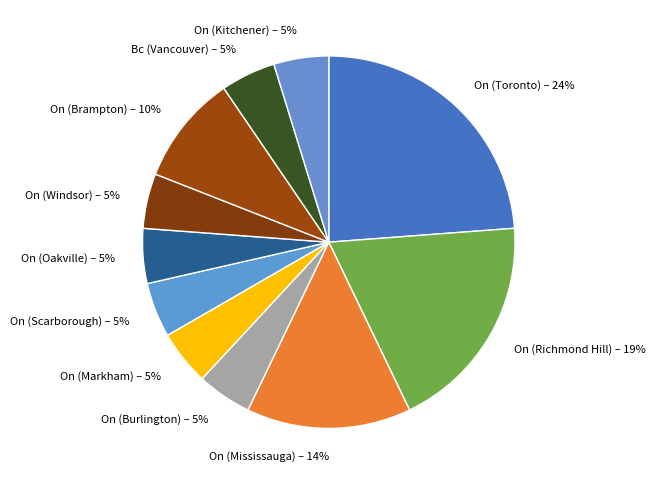

To the nearest percent, what is the average slice percentage?

9%